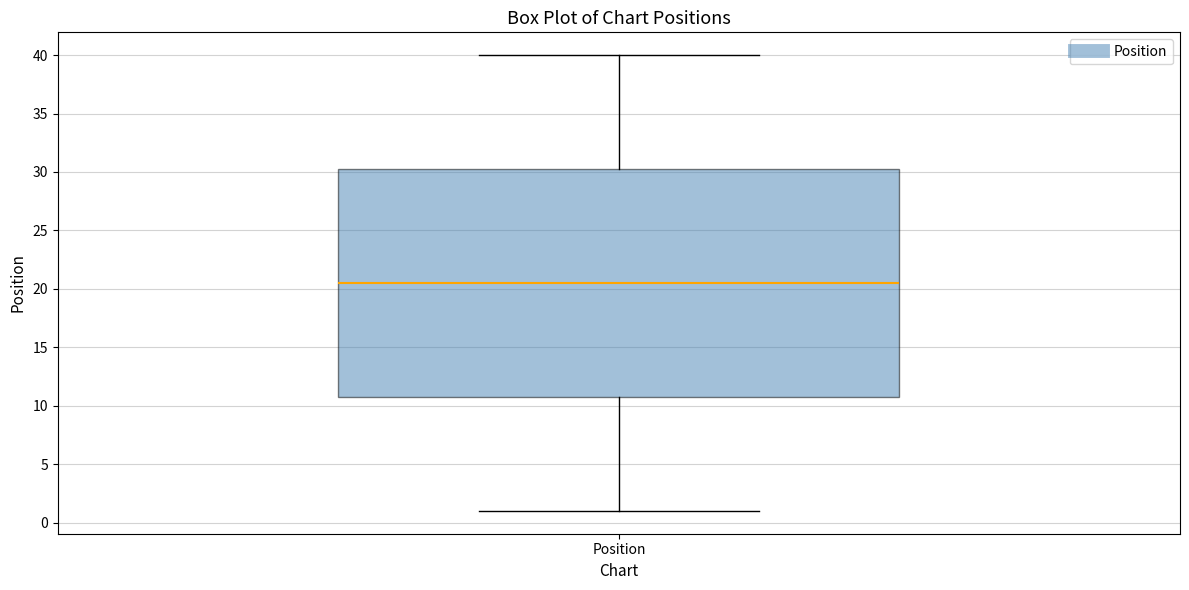

Transcribe this box plot: give where the median line is, the range the box spans, and where the two whiskers end, as read against the y-axis. The values are not printed on the chart, so give them approximately, as read against the axis.

median 20.5, box 11.0 to 30.5, whiskers 1.0 to 40.0